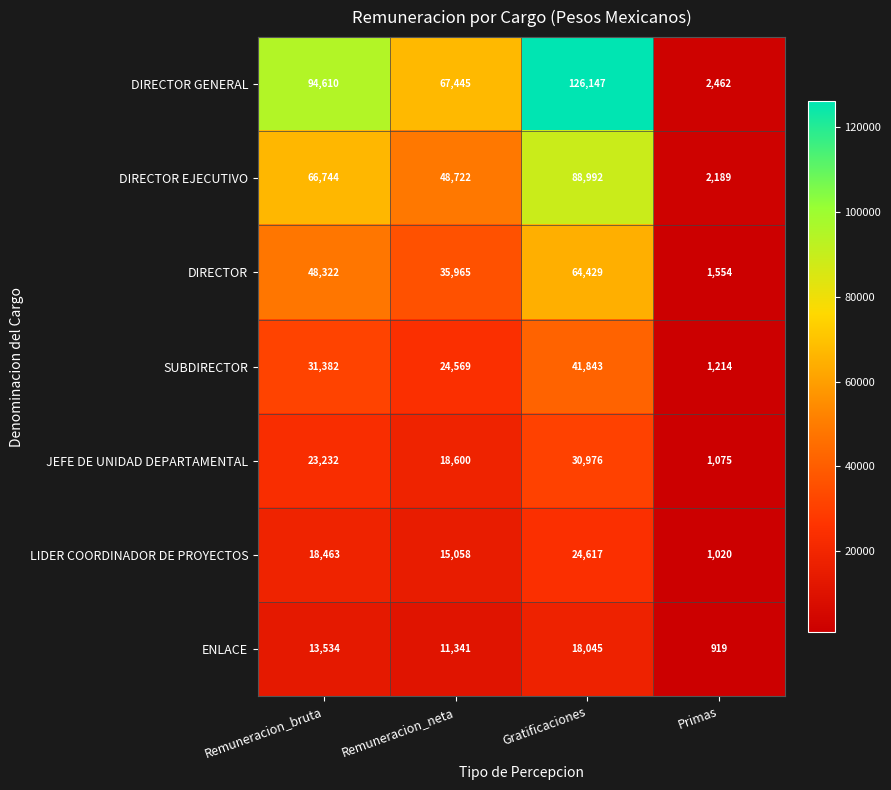

Which category has the lowest value across all series?

Primas